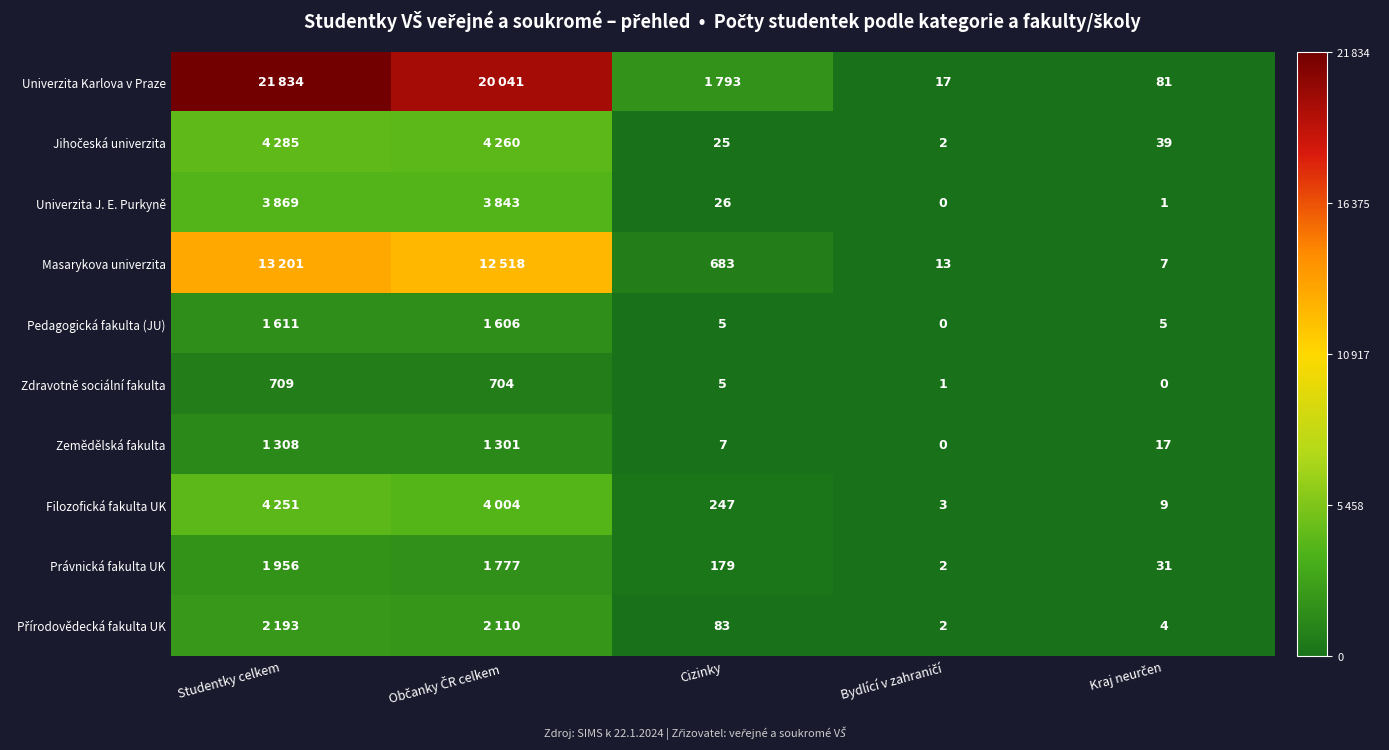

How many distinct data groups are displayed?

10